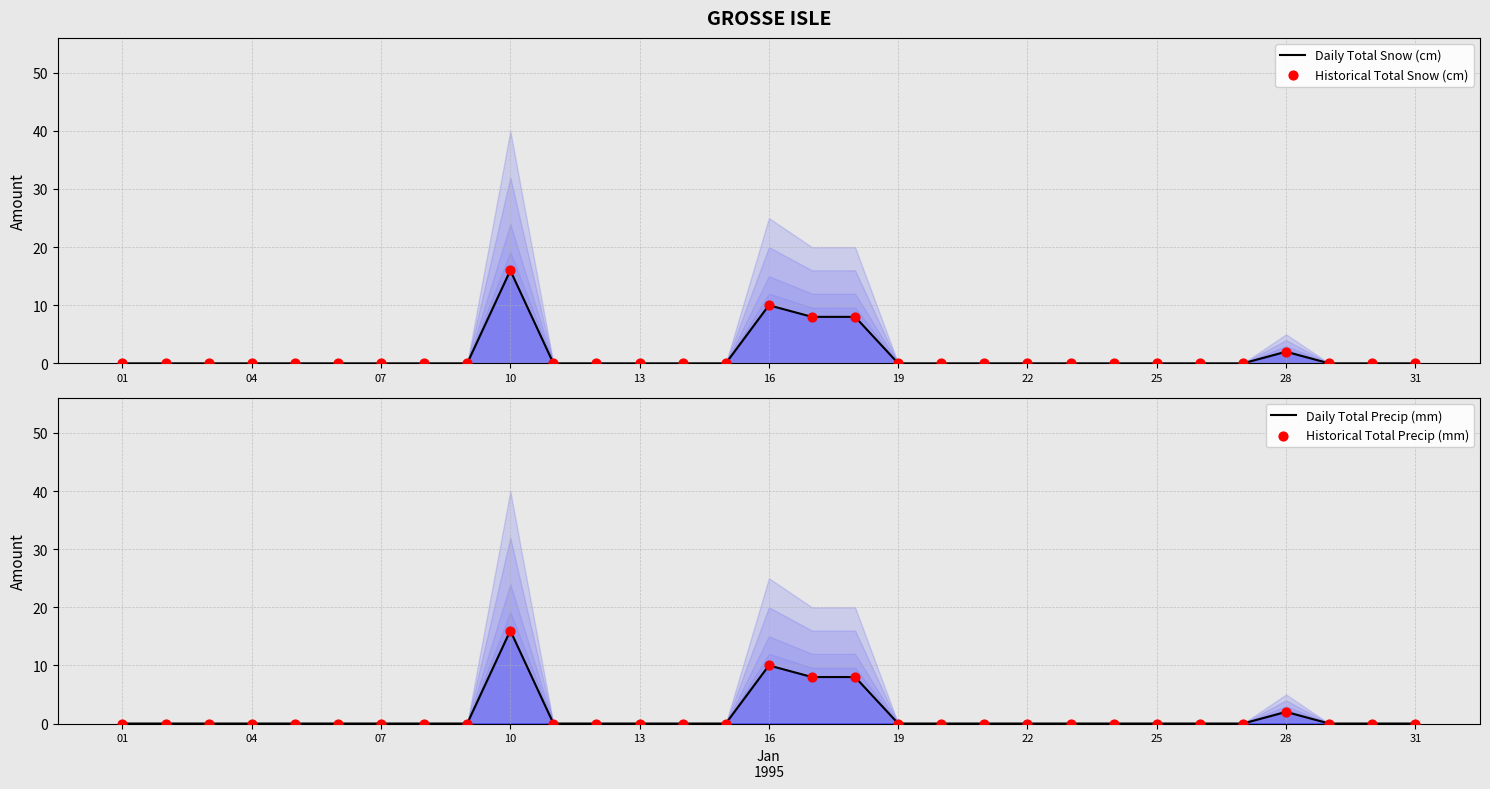

Which series has the largest total across all categories?

Daily Total Snow (cm)